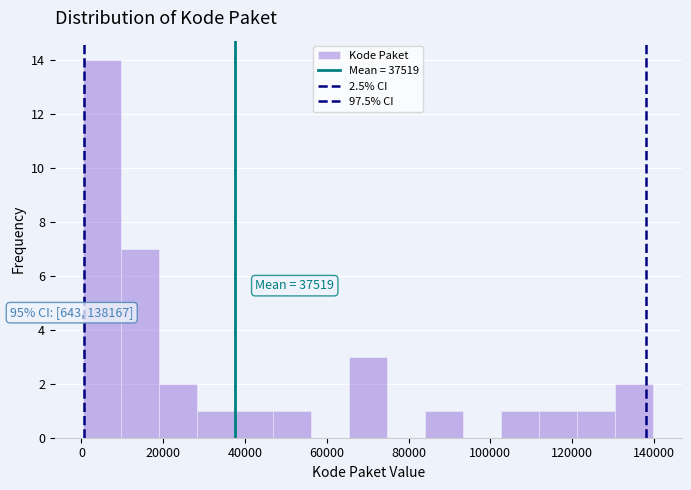

Over which range of the x-axis is the bar tallest?

0 to 10000